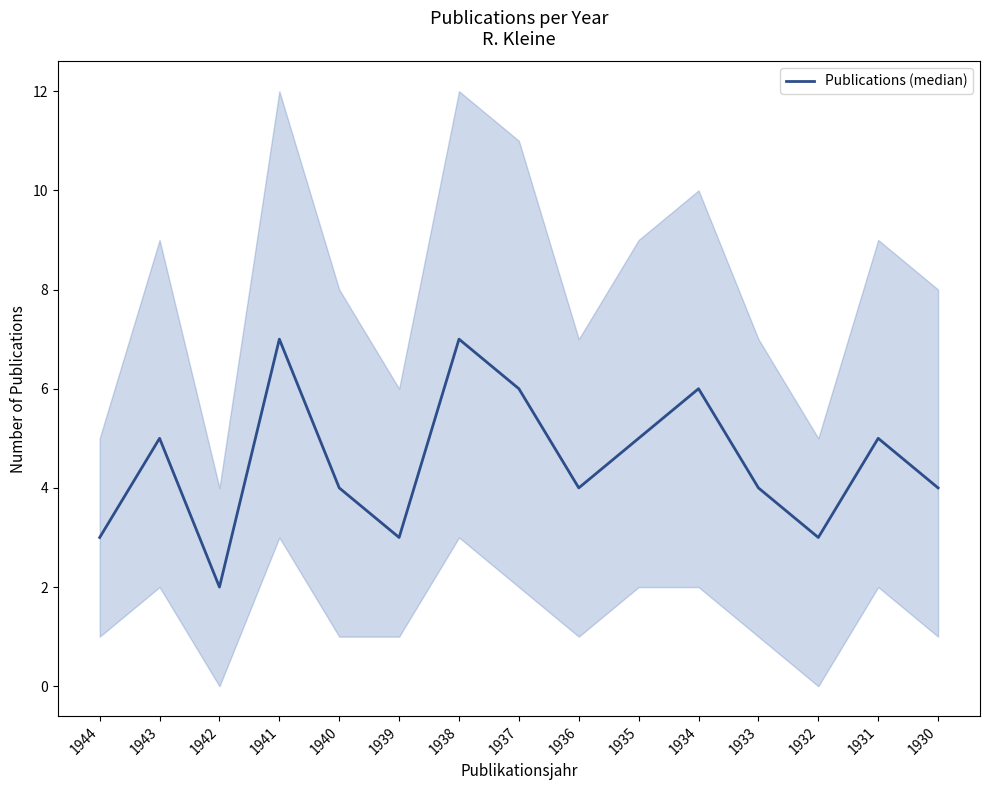

How many distinct data groups are displayed?

1